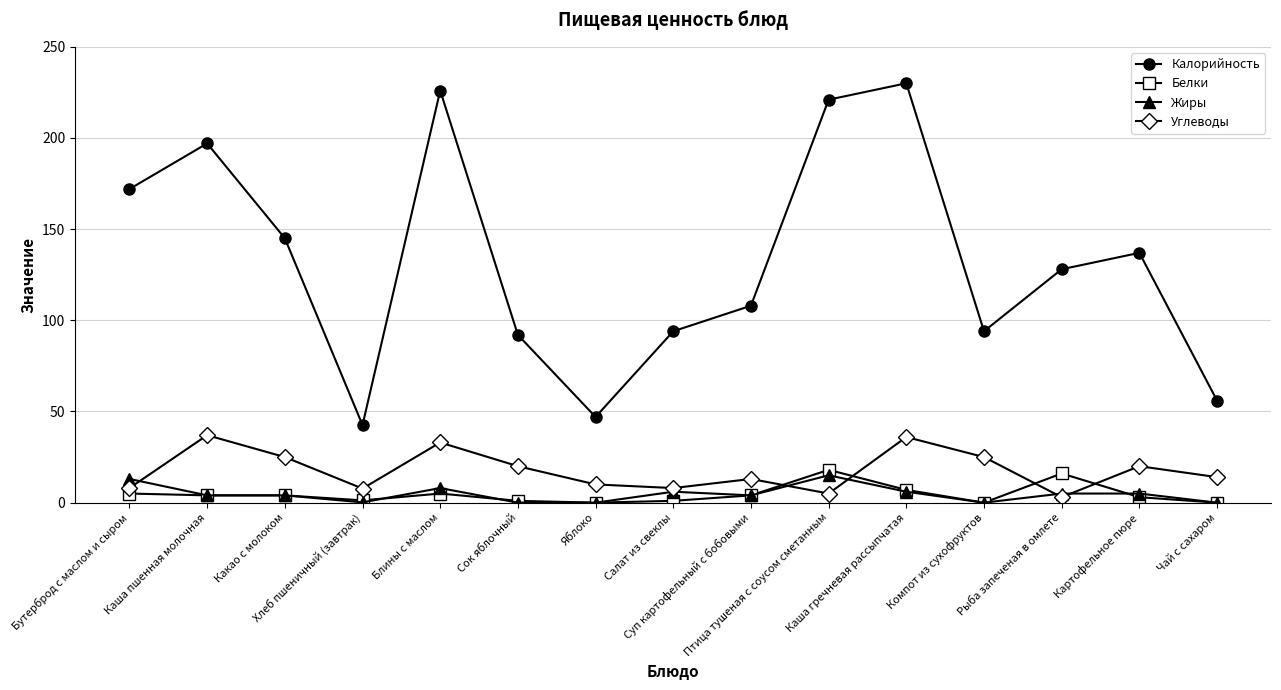

At Рыба запеченая в омлете, list the series in order from largest to smallest.

Калорийность, Белки, Жиры, Углеводы